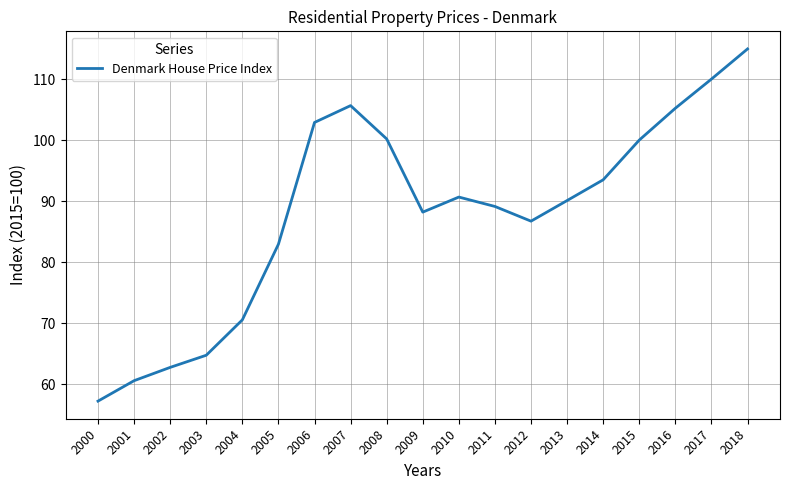

Between 2015 and 2003, which is larger?

2015